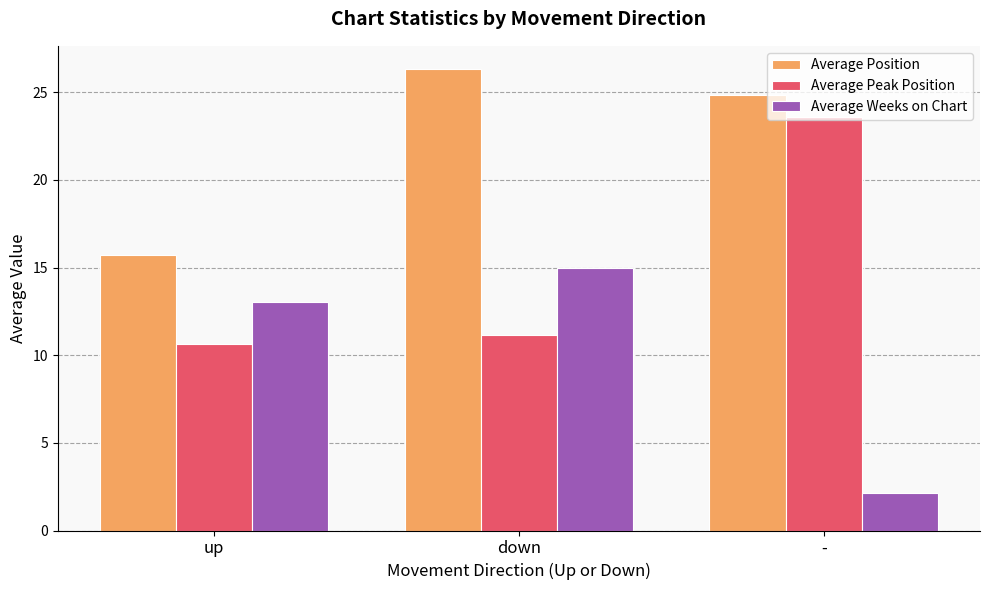

What is the difference between the highest and lowest values at up?

5.0